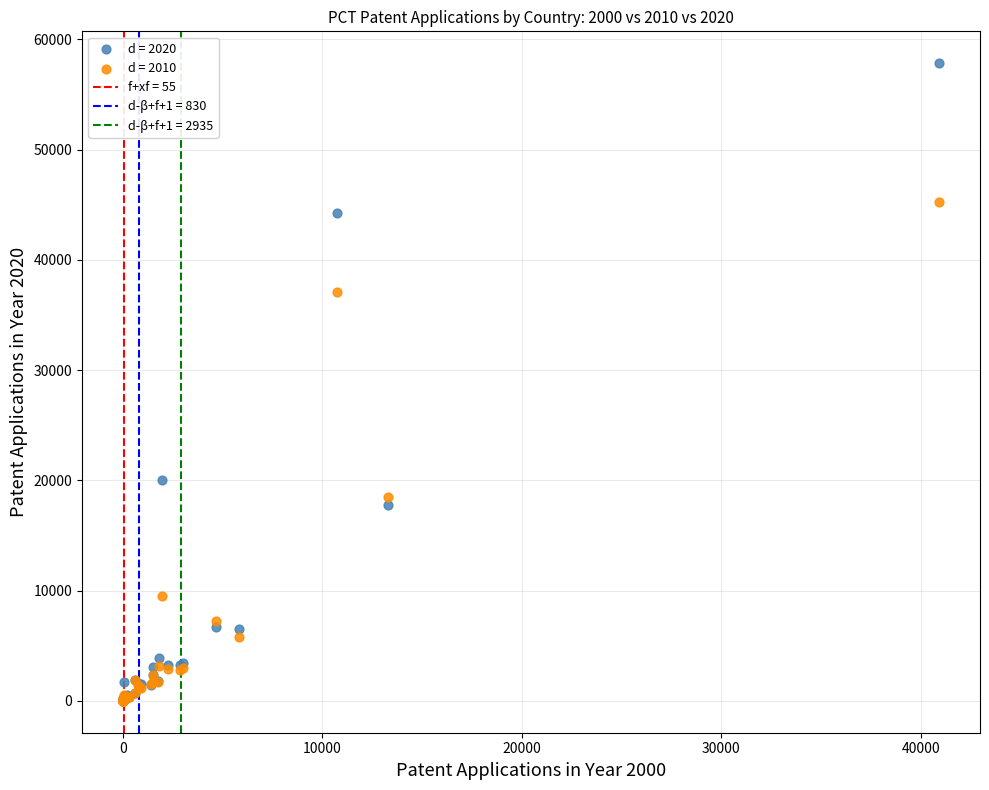

Across all series, what Y value is closest to 28918?

37121.8